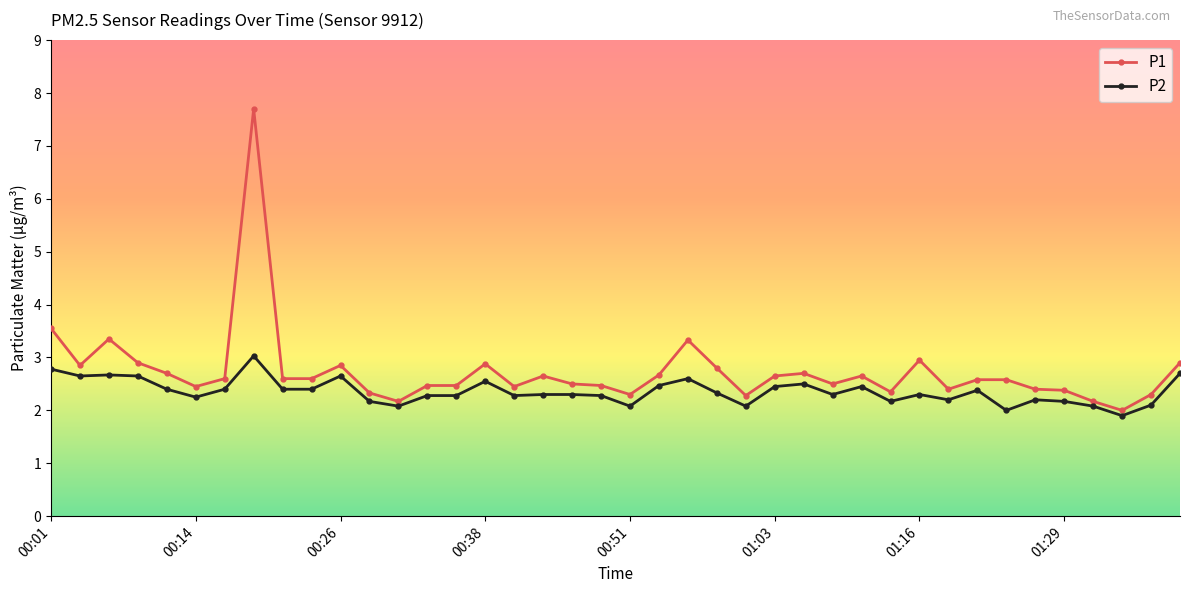

How many data points does each series have?

40